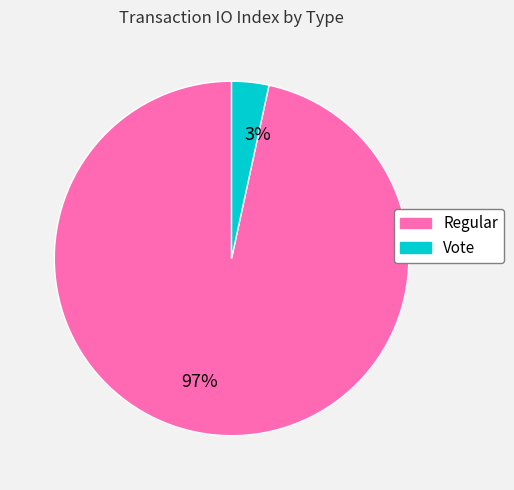

Count the number of slices in the pie.

2